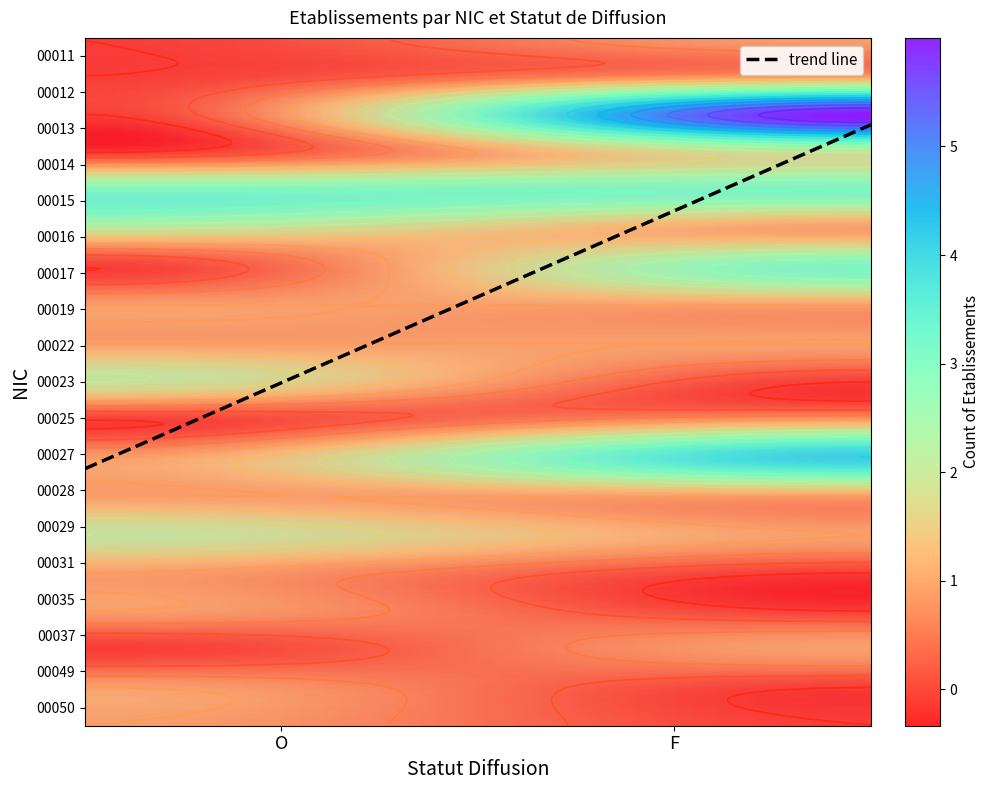

Which series has the largest range (max minus min)?

00013